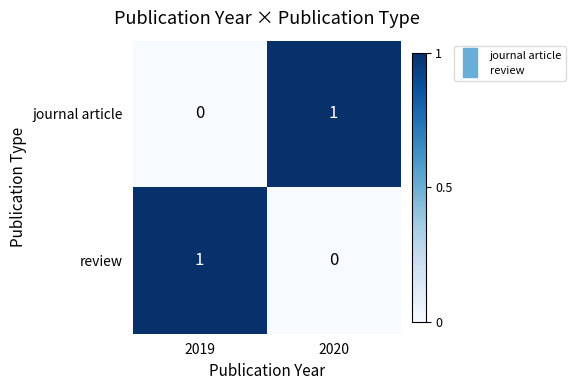

Is it true that review equals 1 at 2019?

True